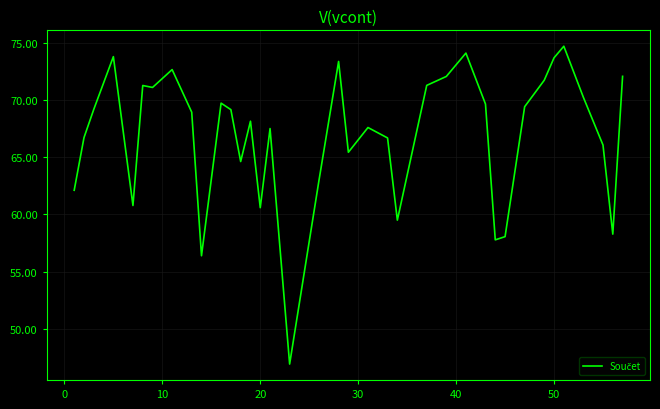

What is the minimum value shown in the chart?

46.9